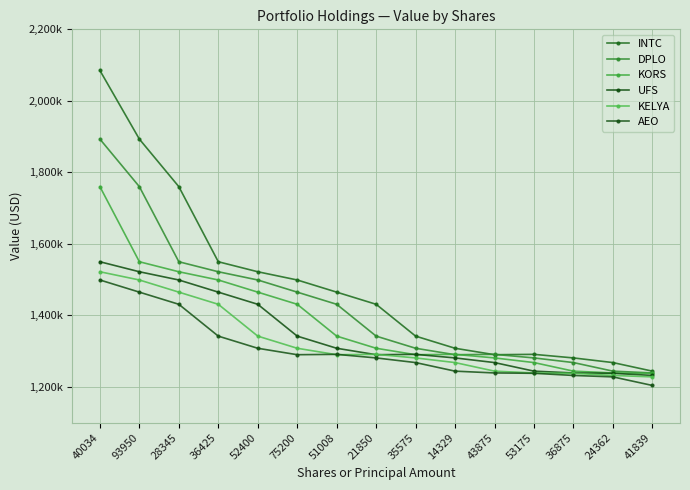

How many times do KELYA and UFS cross each other?

2